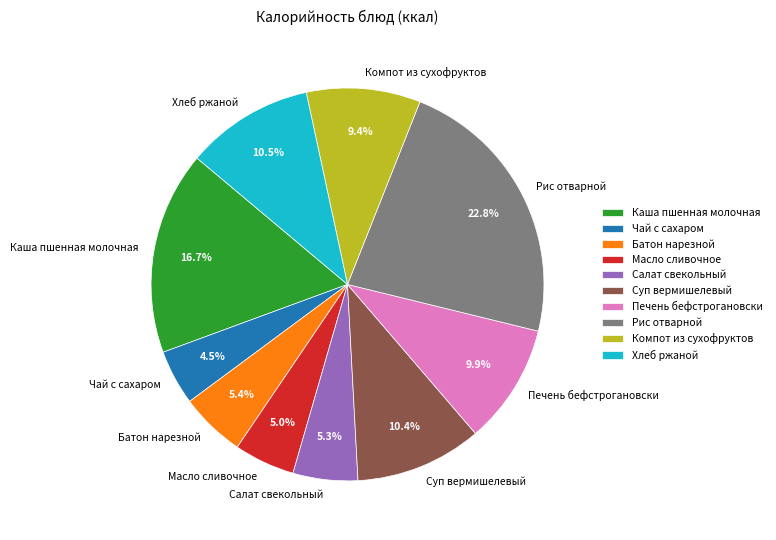

Which category has the biggest portion of the pie?

Рис отварной